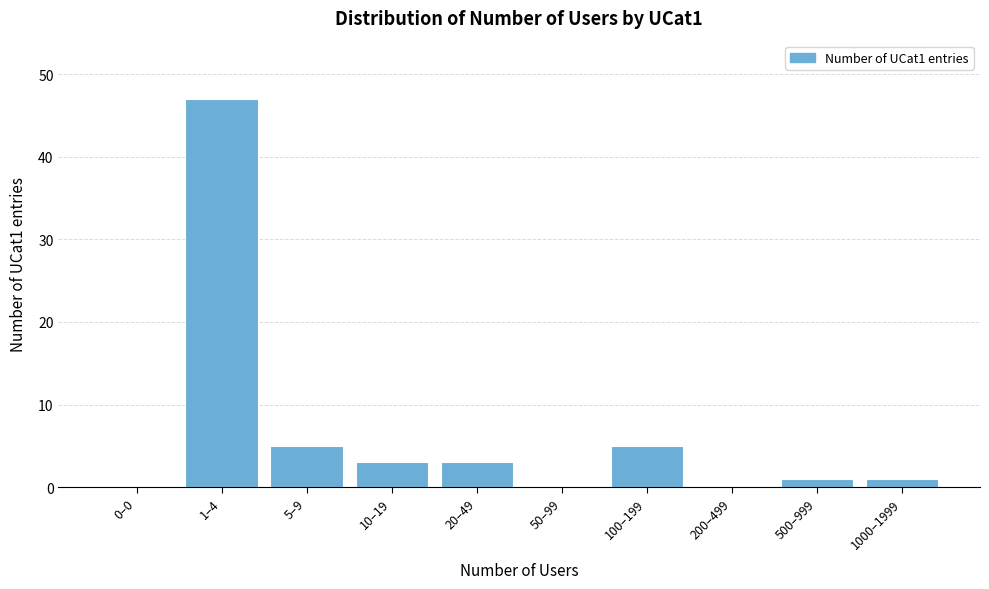

Reading right to left, what are all the values shown in this chart?

1000–1999=1	500–999=1	200–499=0	100–199=5	50–99=0	20–49=3	10–19=3	5–9=5	1–4=47	0–0=0